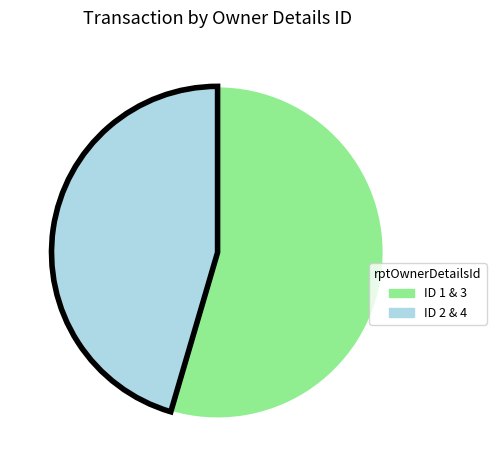

Rank the categories by value from highest to lowest.

ID 1 & 3, ID 2 & 4